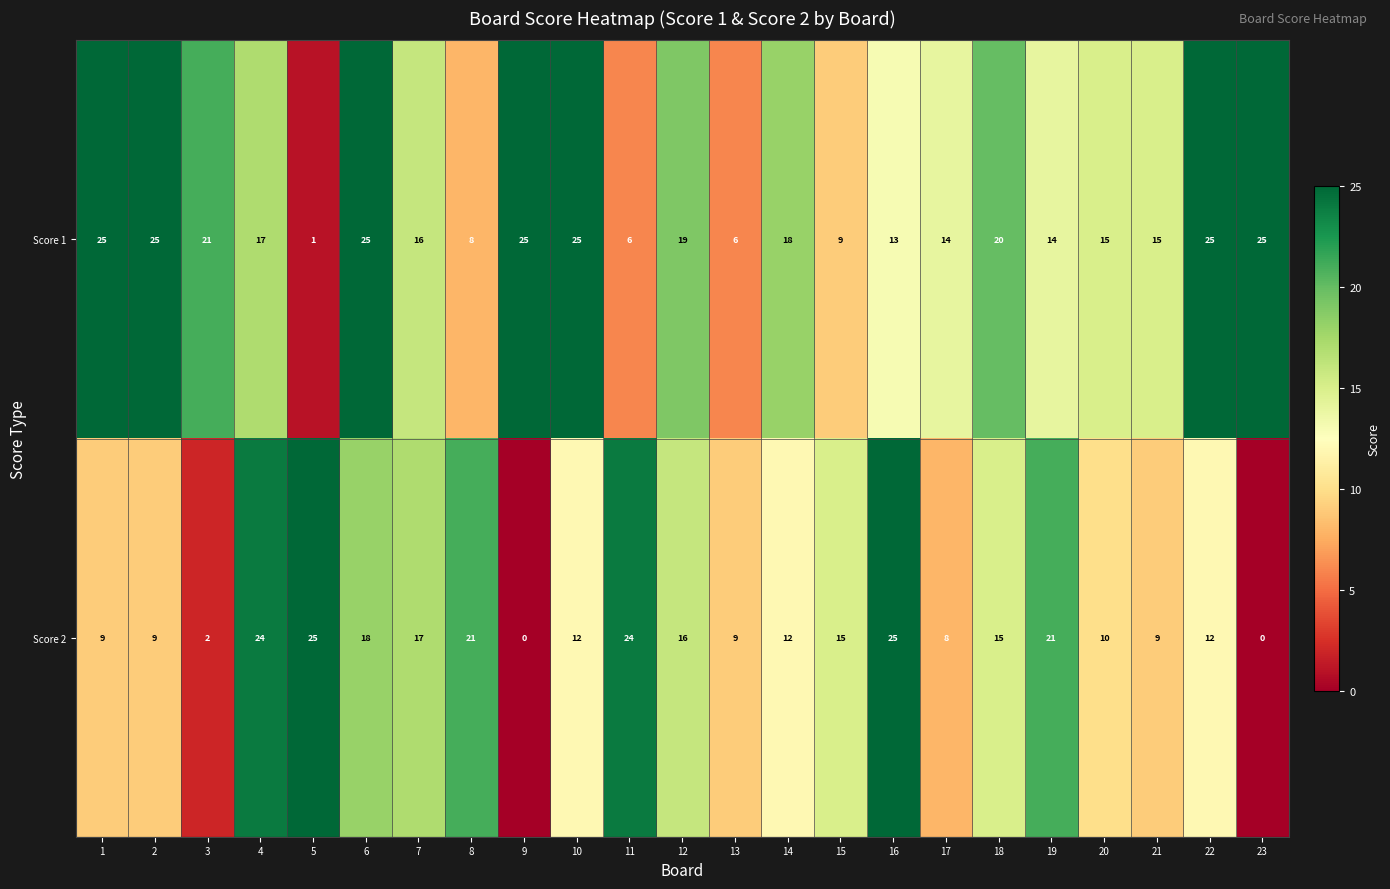

How many data points does each series have?

23